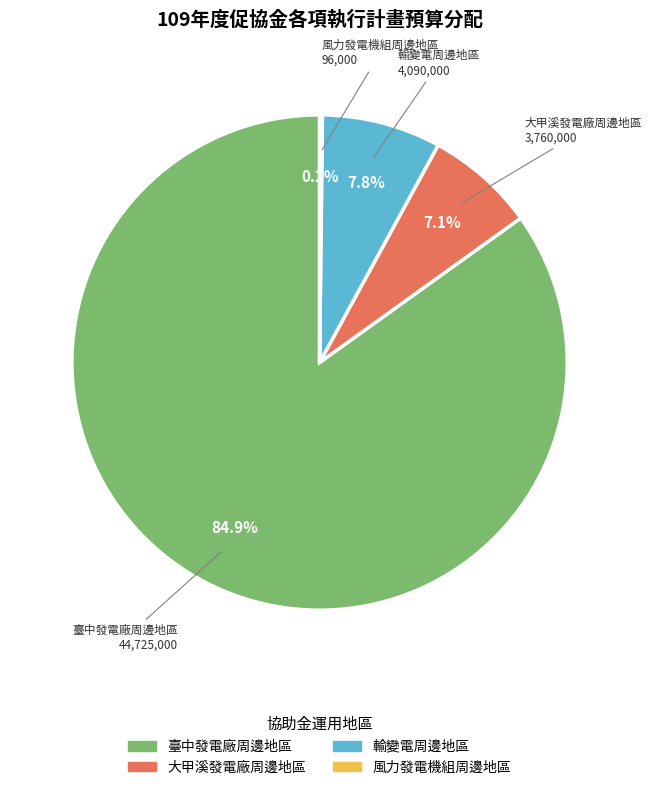

Which category accounts for the majority?

臺中發電廠周邊地區